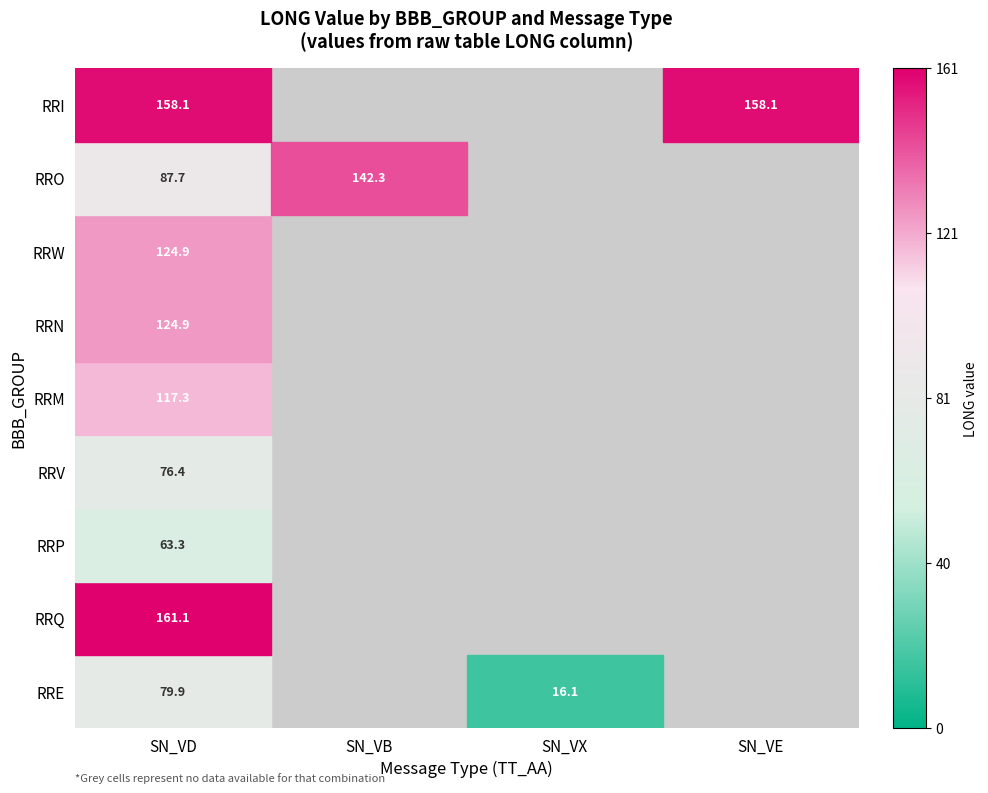

The value of RRI at SN_VD is 94.7. True or false?

False